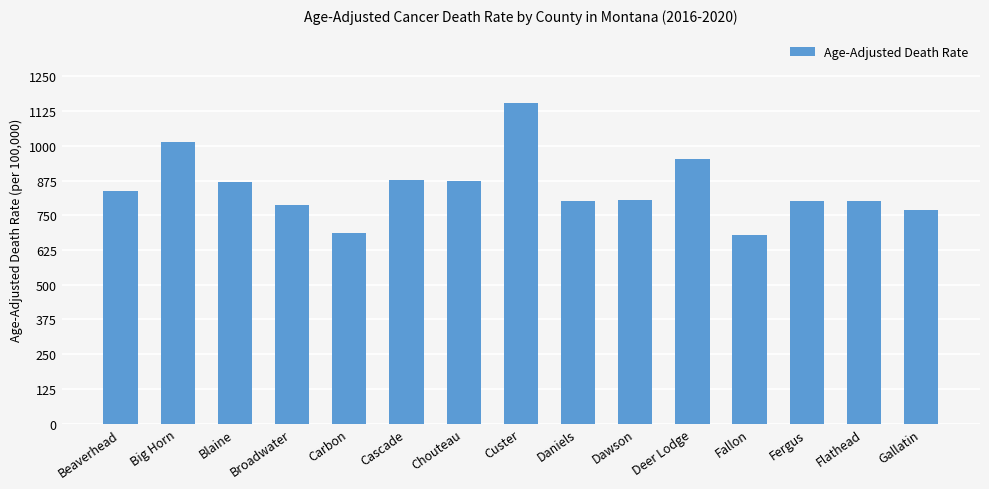

What is the sum of all values?

12703.9